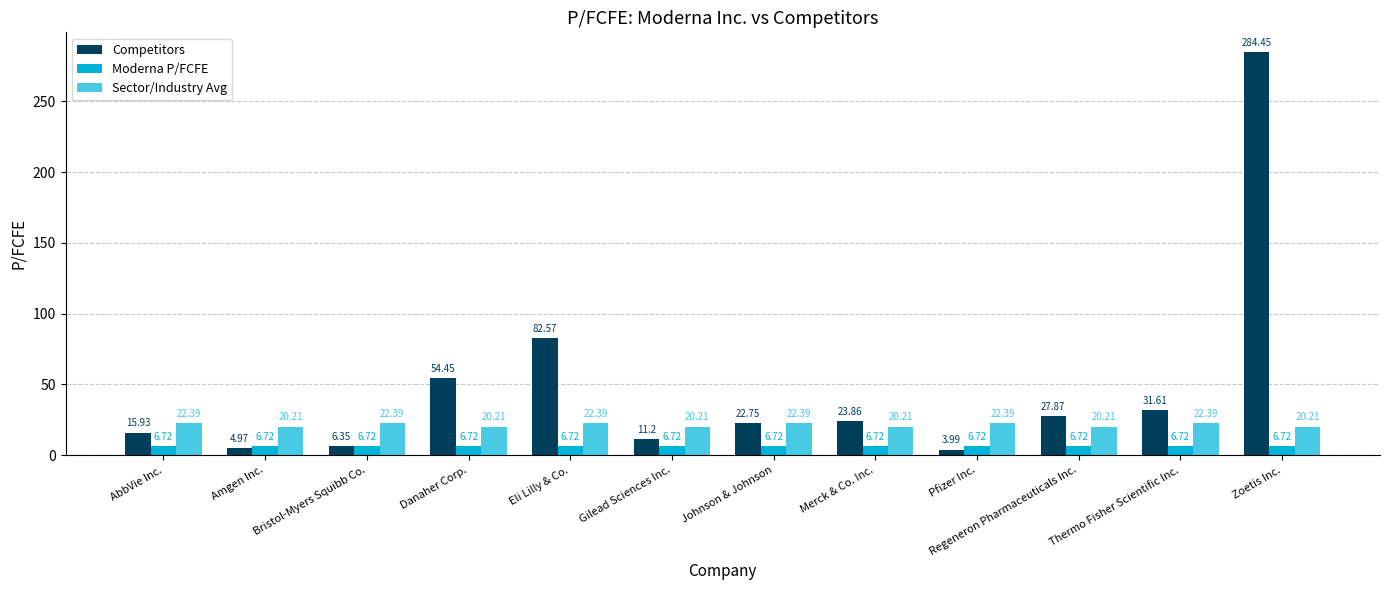

At how many categories does at least one series exceed 180?

1